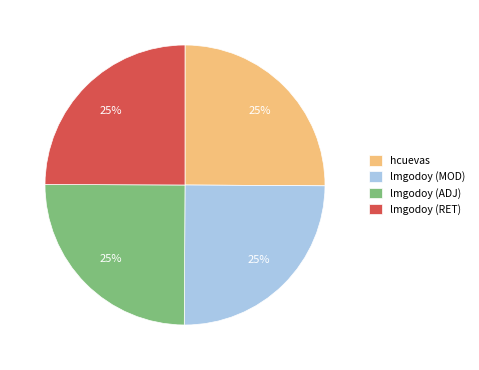

The lmgodoy (RET) slice represents 12% of the pie. True or false?

False